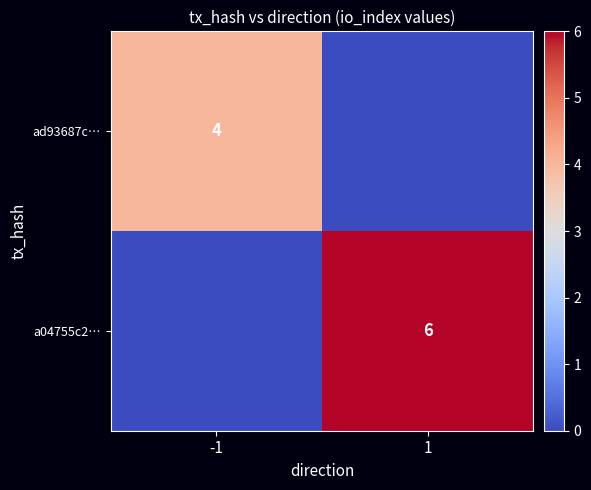

The value of a04755c2… at 1 is 3. True or false?

False